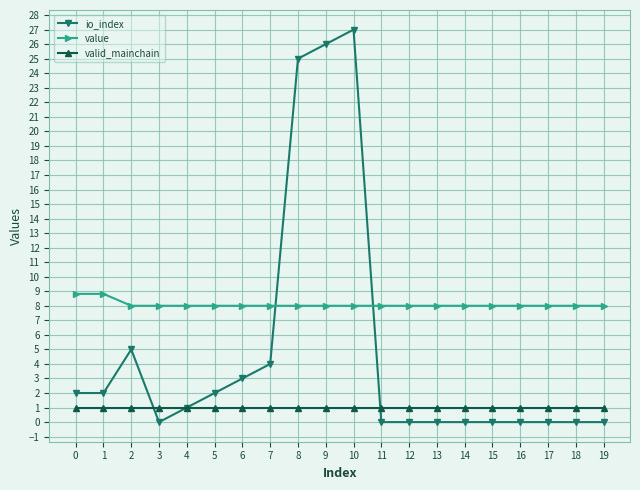

What is the sum of the valid_mainchain values at 7 and 17?

2.0